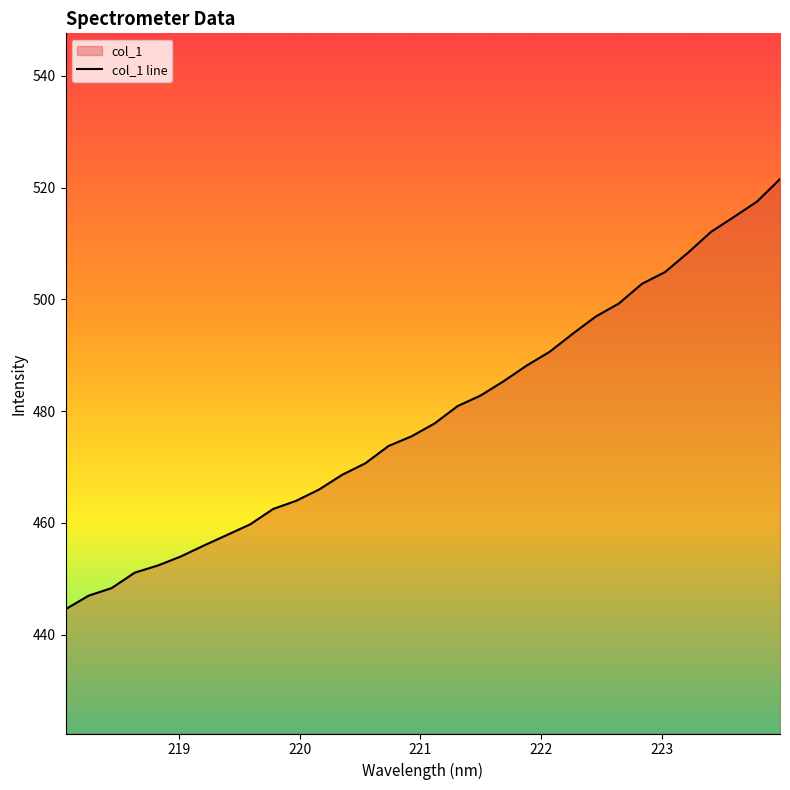

Which has a higher value, 222.8355 or 223.0264?

223.0264